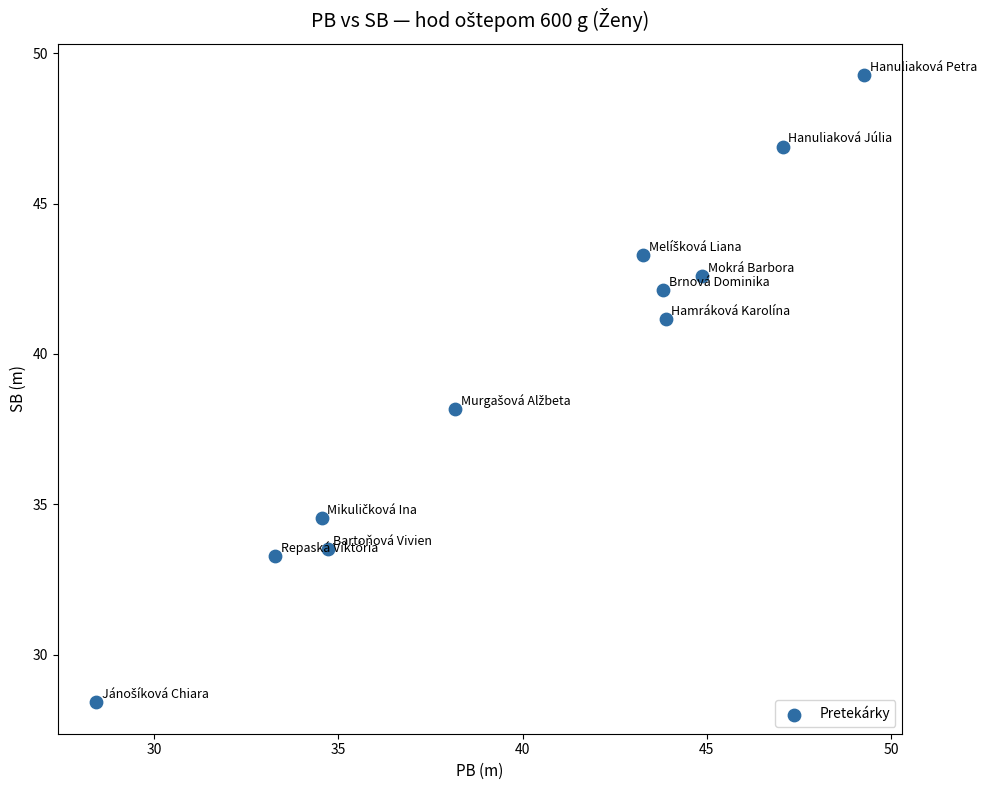

What is the average X value?

40.1